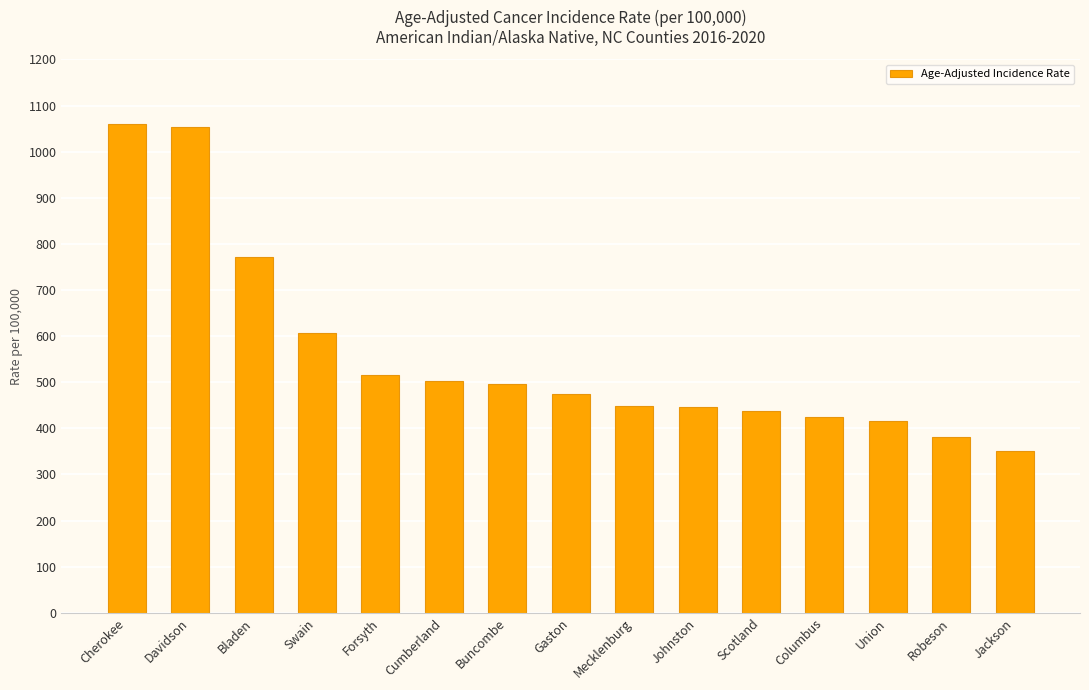

Approximately how many times larger is the value at Johnston compared to Bladen?

0.6